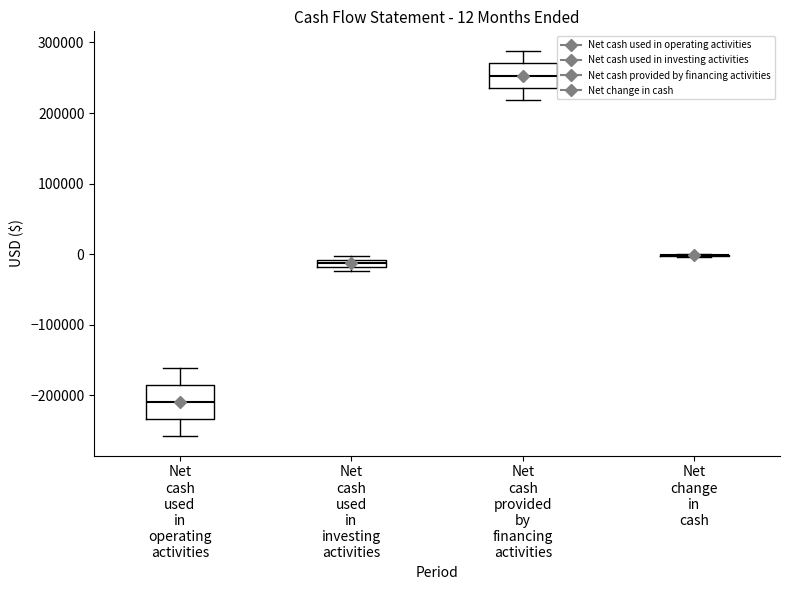

Which box is the tallest, from its lower edge to its upper edge?

Net cash used in operating activities